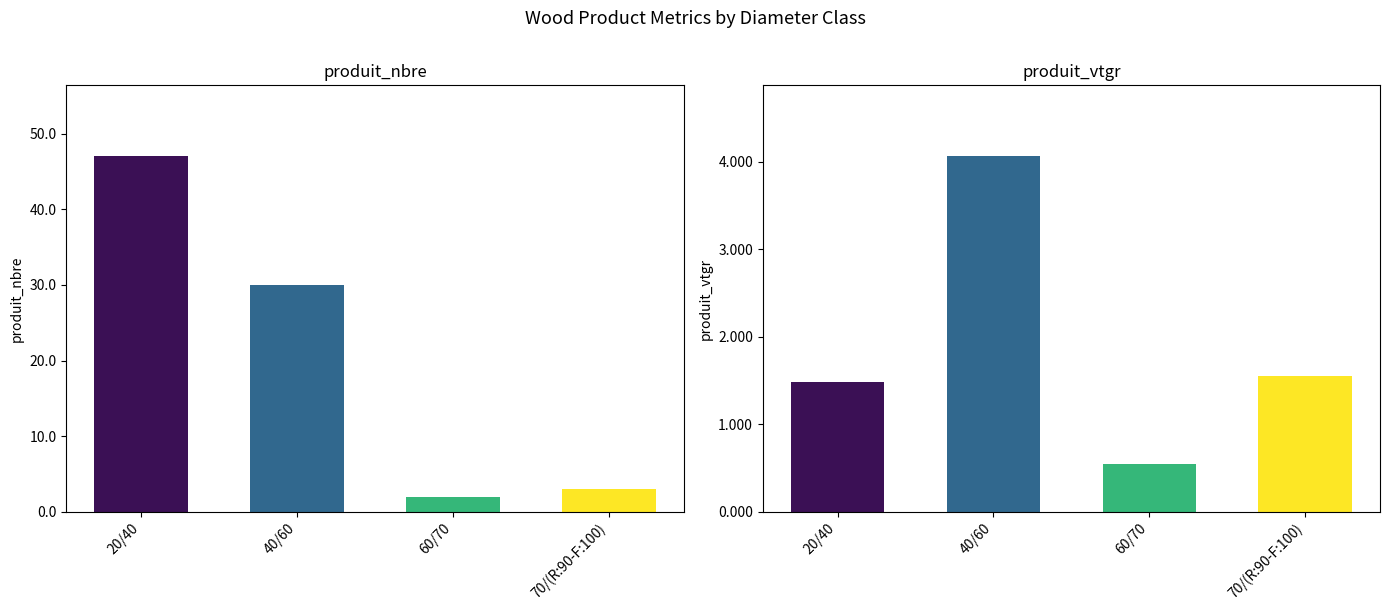

Does the chart contain stacked bars?

No